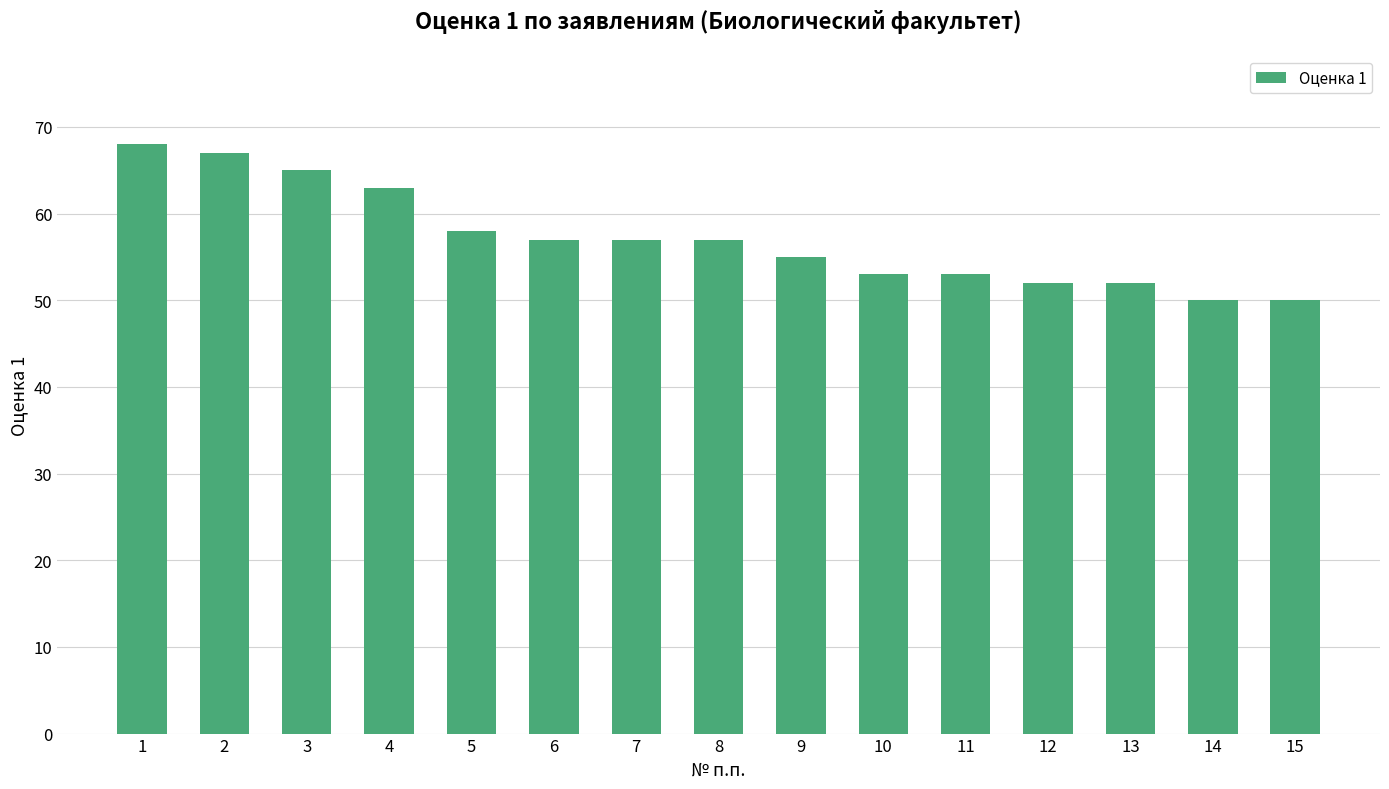

How many bars are there in total?

15